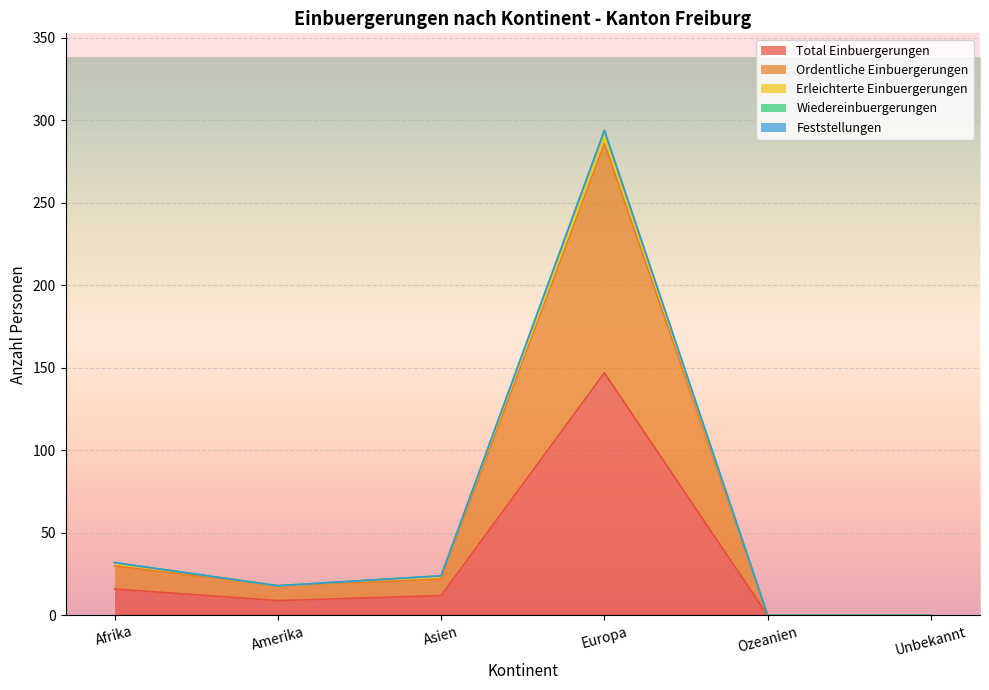

Which category has the highest value in the Total Einbuergerungen series?

Europa